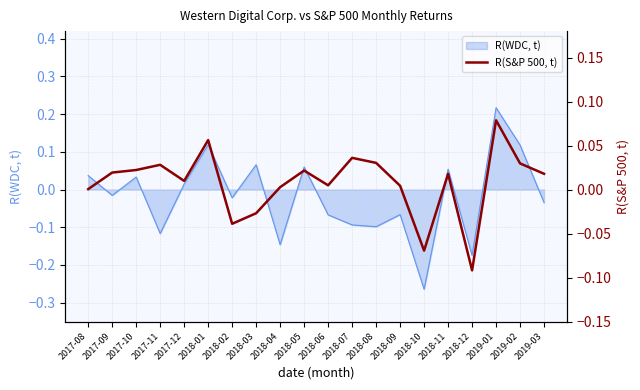

How many interior local peaks (higher than both neighbors) does the data have?

6